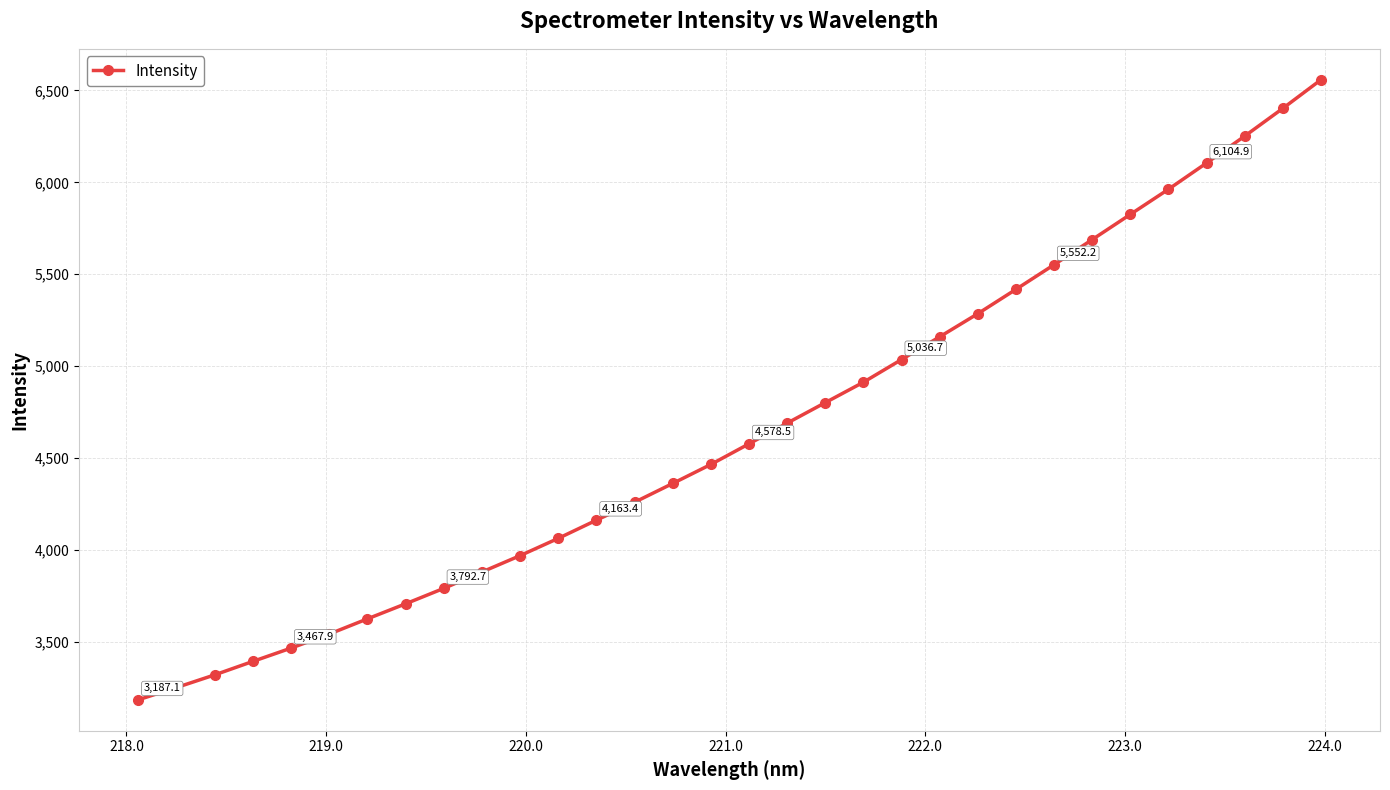

True or false: the data has more than 2 interior local peaks.

False